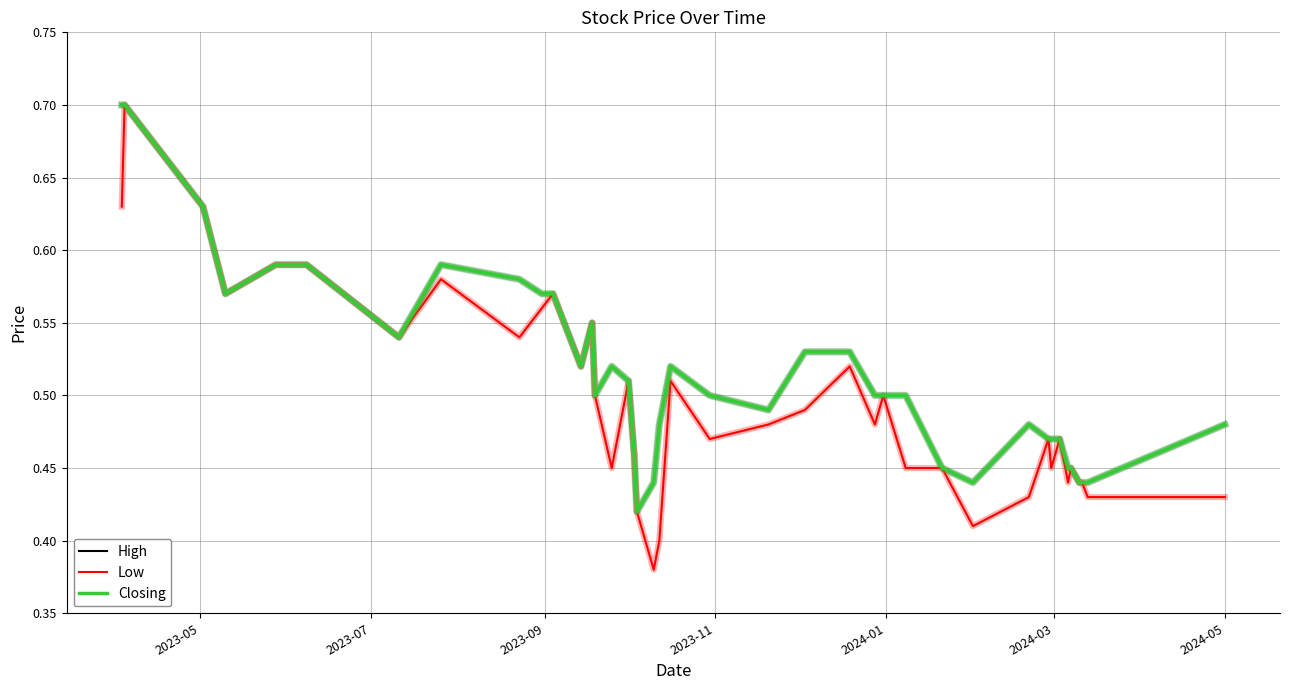

True or false: Closing and High cross at least once.

False